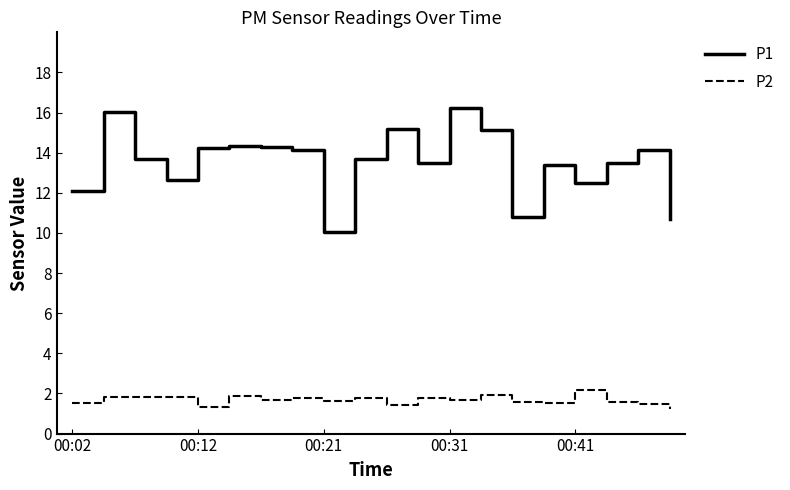

In P2, how many points are lower than both neighbors (excluding endpoints)?

6